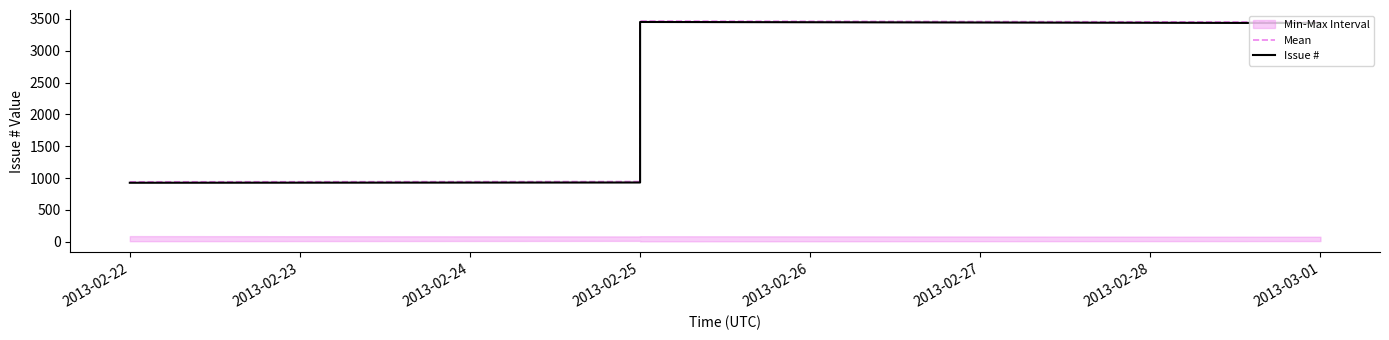

What is the value of the Mean point at the 3rd from the left?

3465